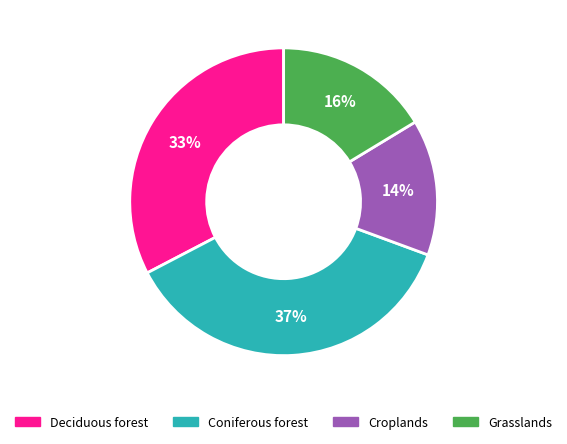

Which category has the smallest portion of the pie?

Croplands